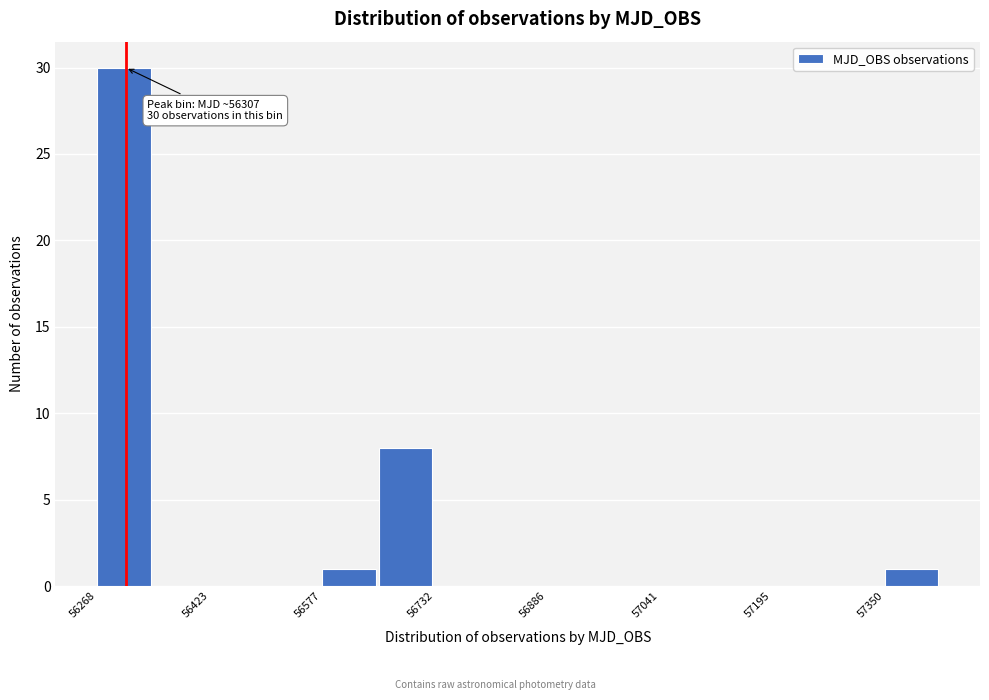

Around what value on the x-axis is the tallest bar? Give the approximate position of its centre, as read against the axis.

56300